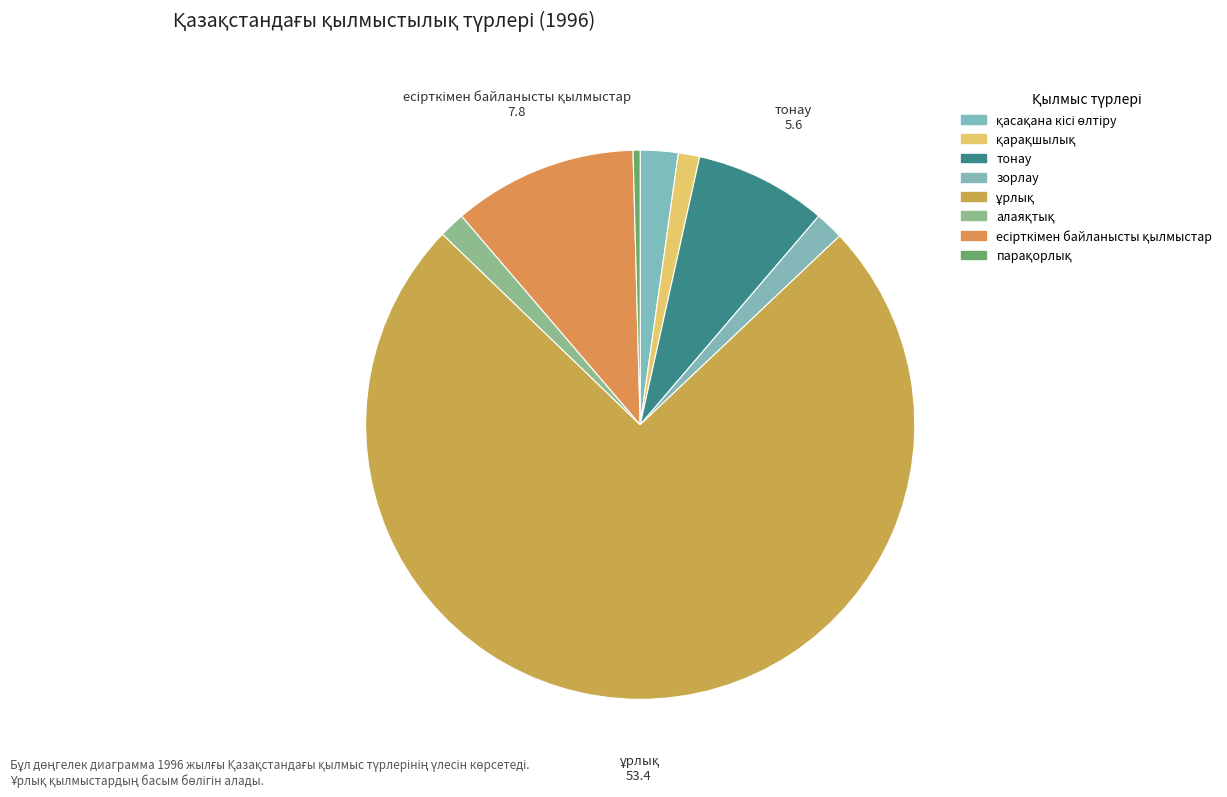

How many segments does this pie chart have?

8